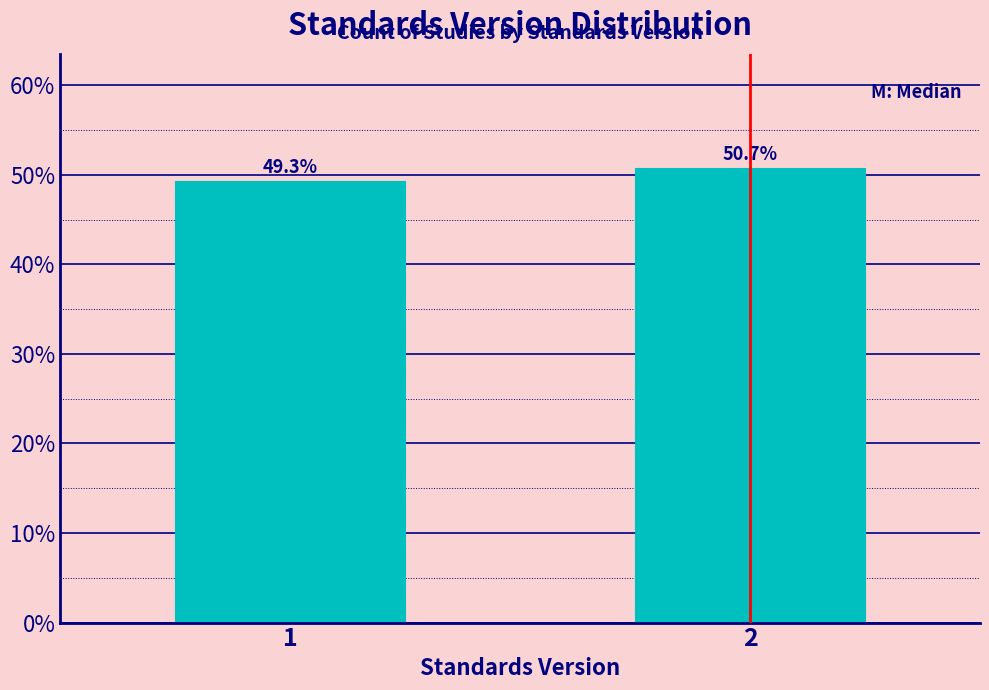

Does the chart contain any negative values?

No